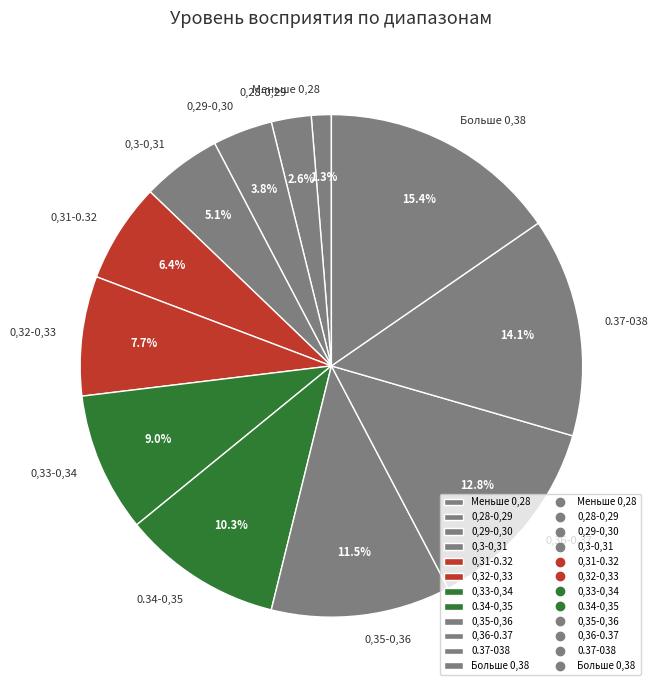

Which has a higher value, Больше 0,38 or 0.37-038?

Больше 0,38